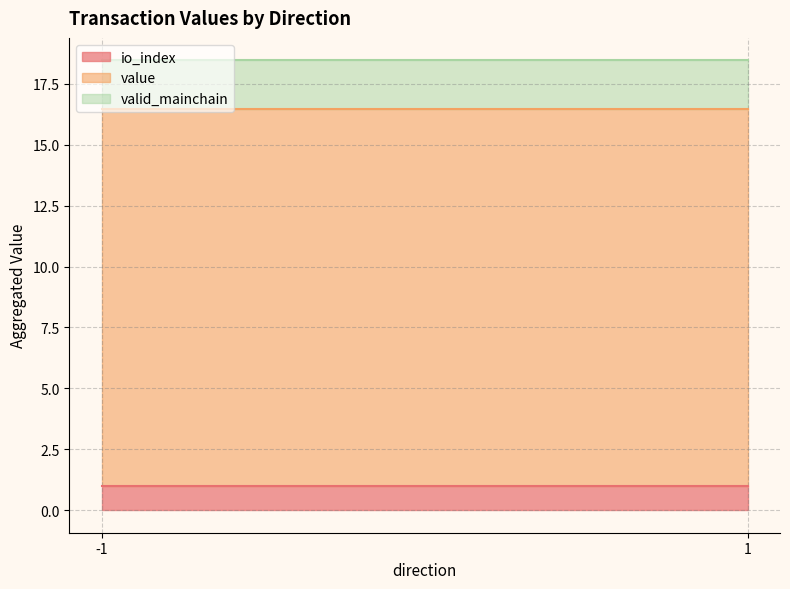

At how many categories does at least one series exceed 8?

2